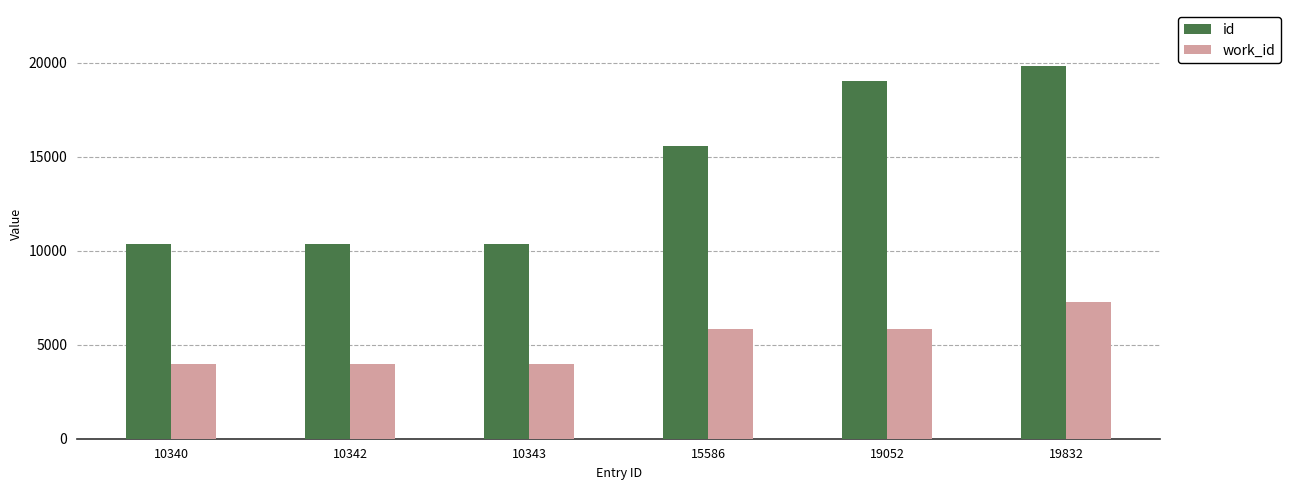

What is the average value of the id series?

14249